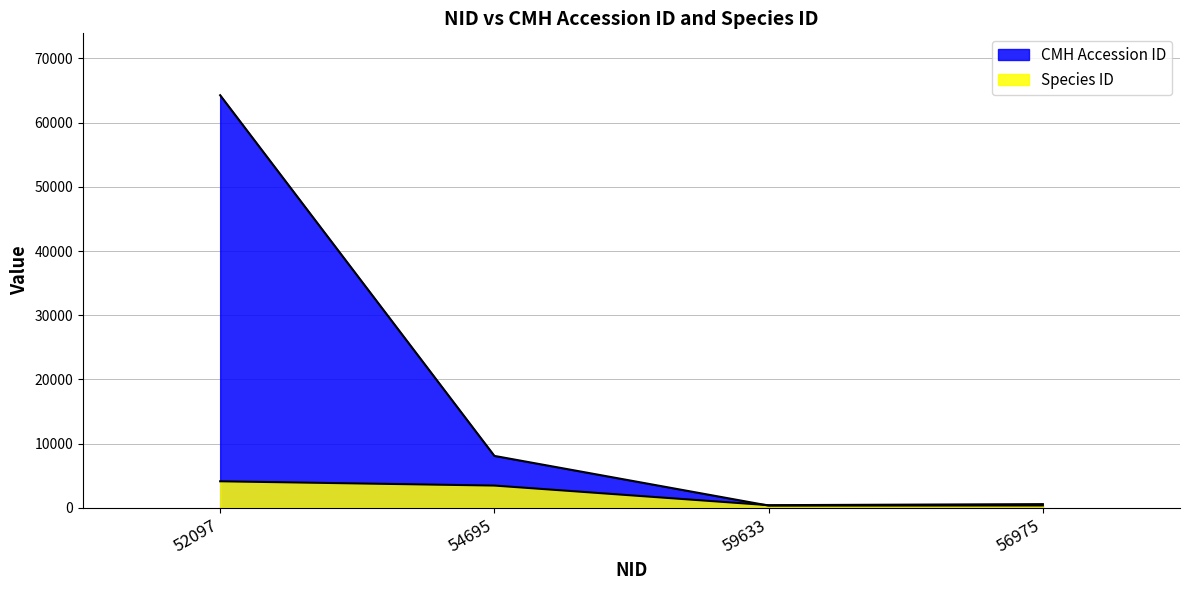

At which label does Species ID first exceed 3466?

52097